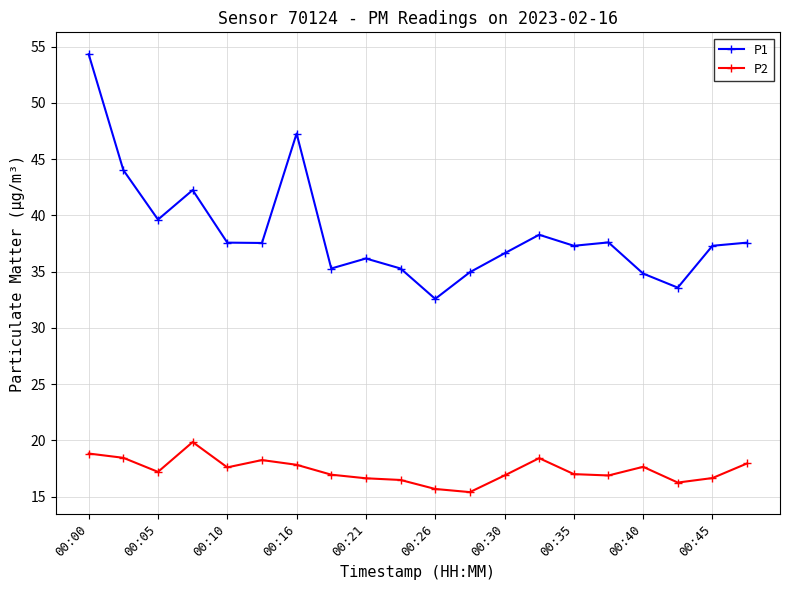

Which series has the largest range (max minus min)?

P1